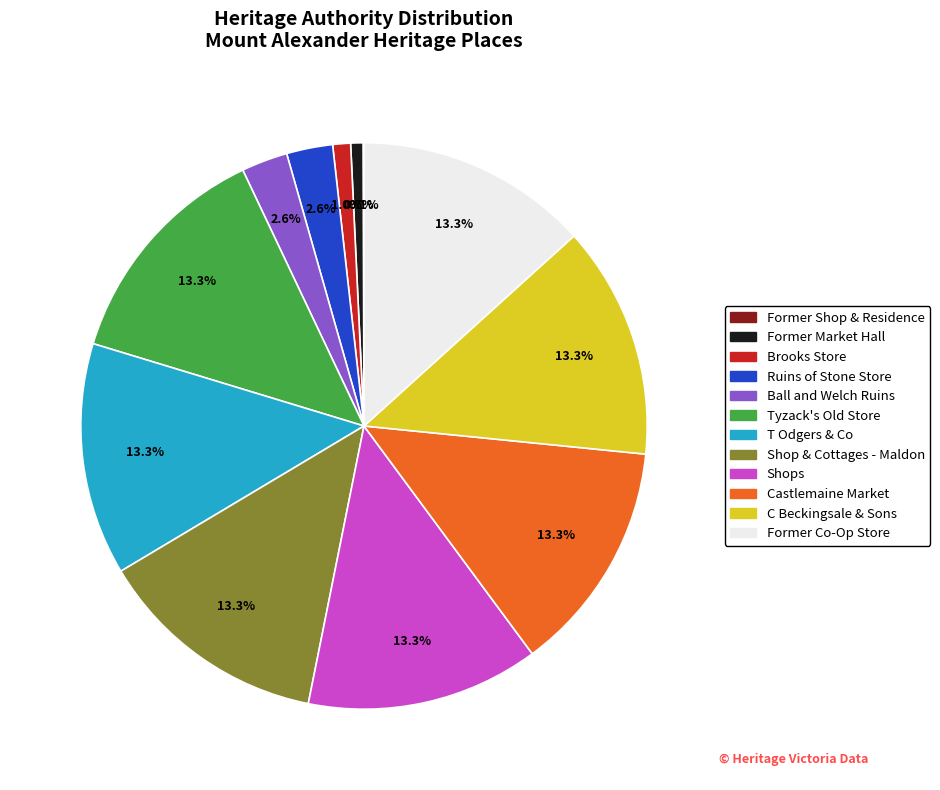

Does any single category account for the majority?

No